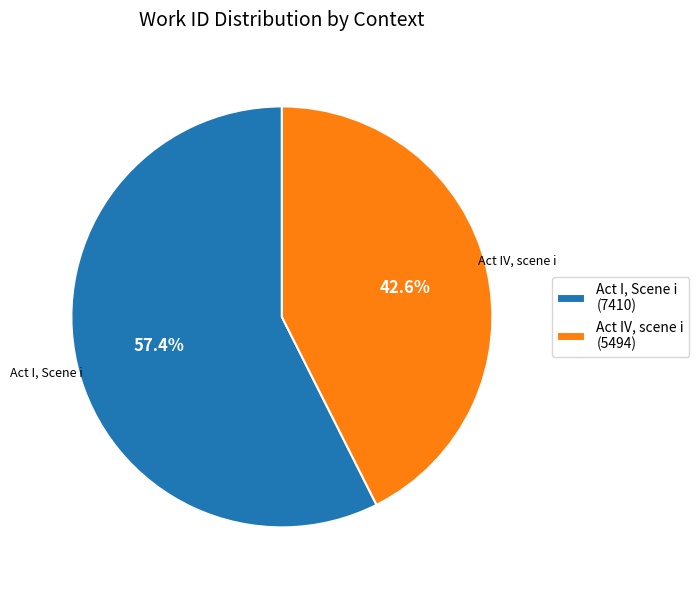

Is Act I, Scene i the majority of the pie?

Yes